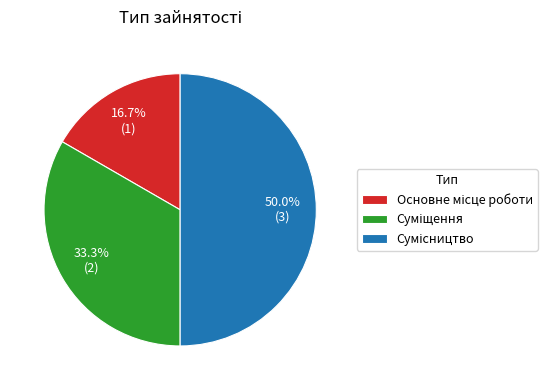

Count the number of slices in the pie.

3